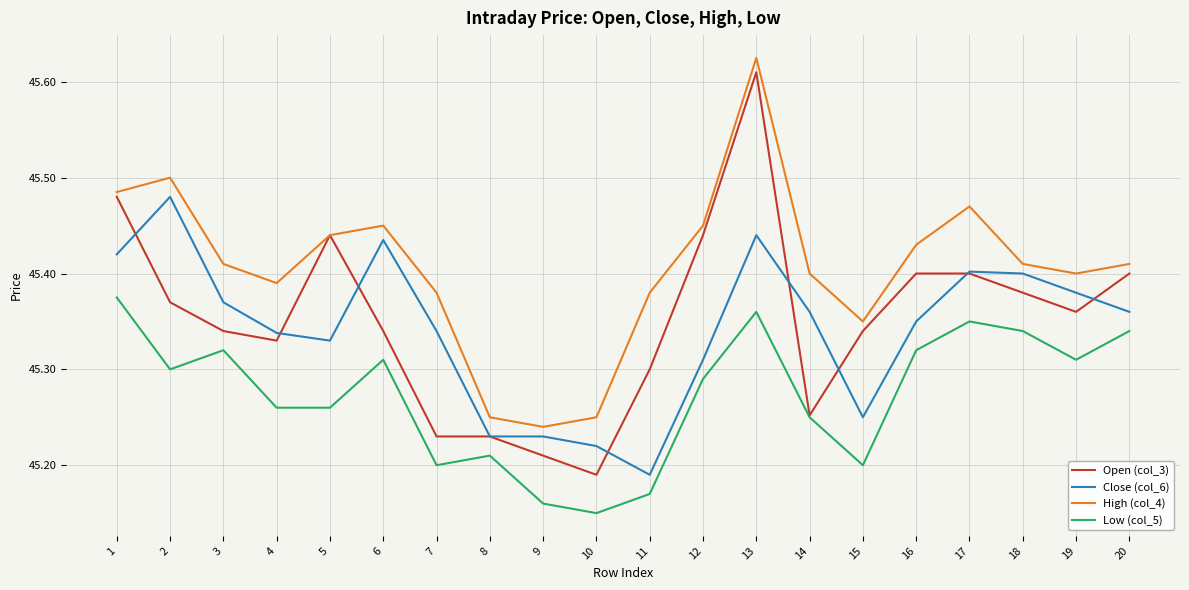

What is the difference between the maximum and minimum values in the Low (col_5) series?

0.2